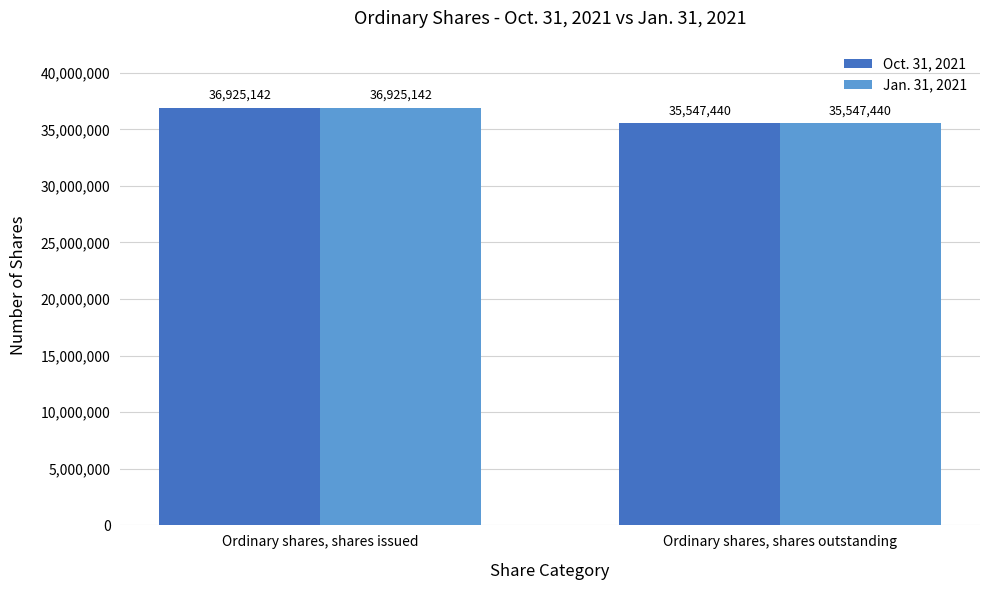

Read the Oct. 31, 2021 value at Ordinary shares, shares issued, to the nearest 50.

36925150